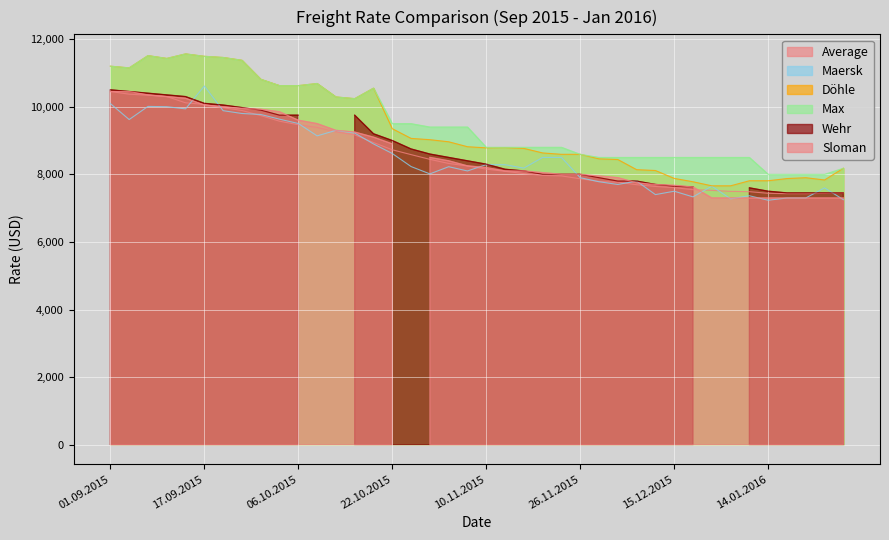

At how many categories does at least one series exceed 9932?

15